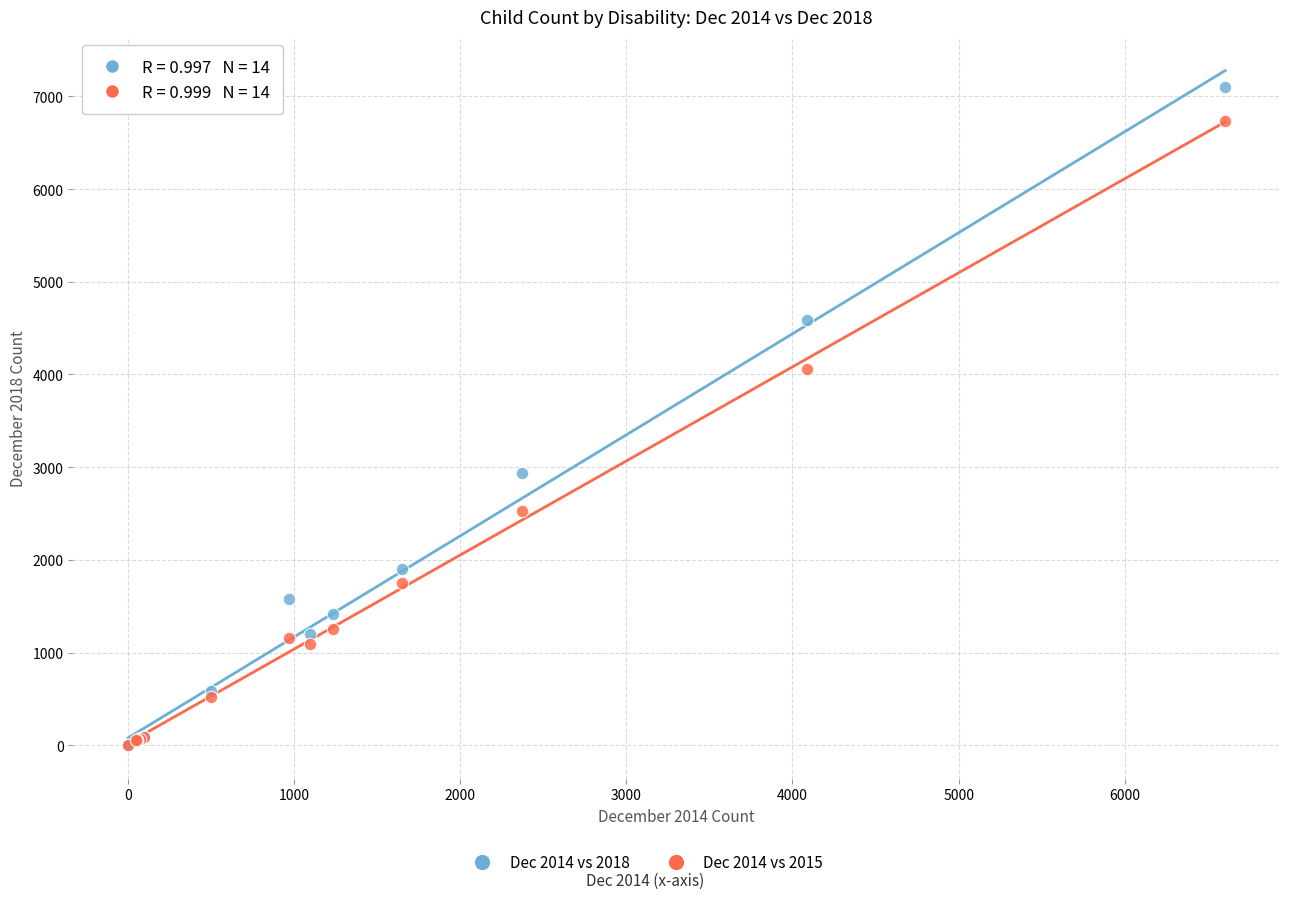

Across all series, what Y value is closest to 3549?

4062